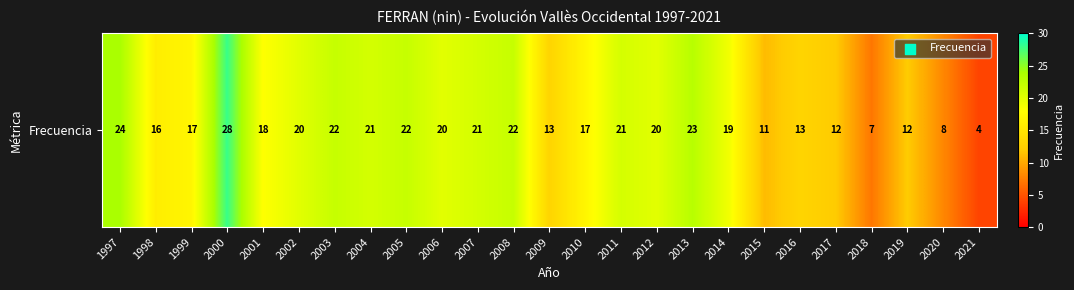

Between 2010 and 2000, which is larger?

2000